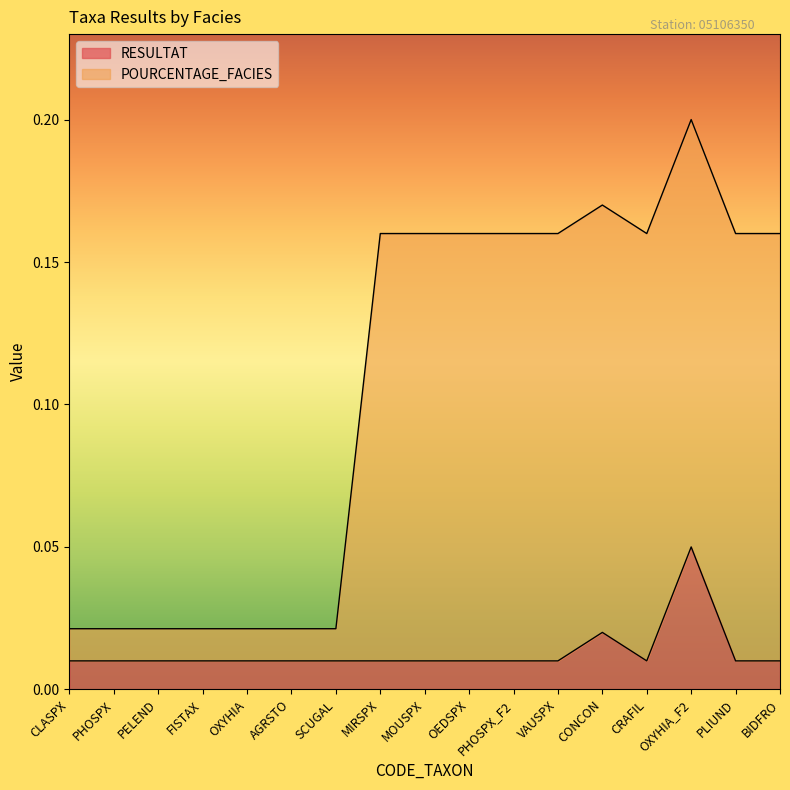

At which category does RESULTAT reach its first local peak?

CONCON